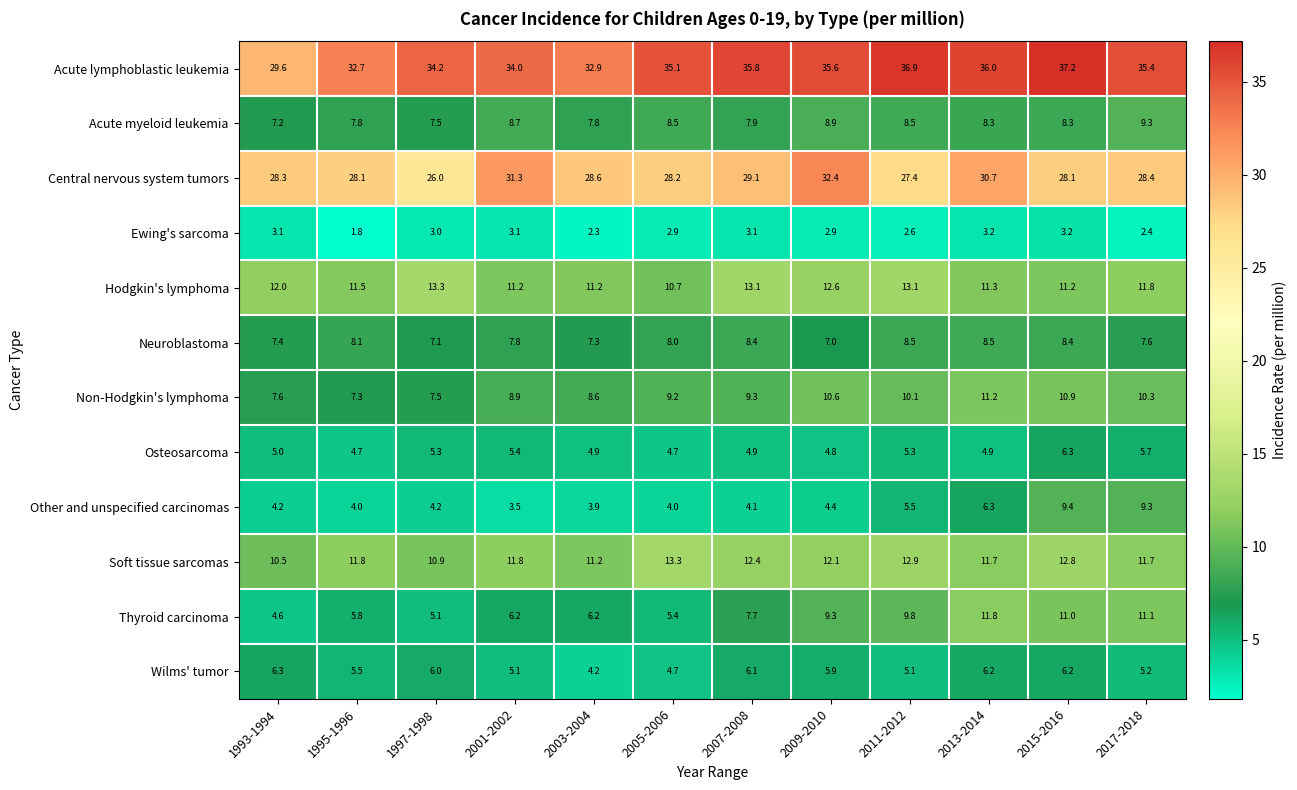

What is the total value across all series at 2005-2006?

134.7